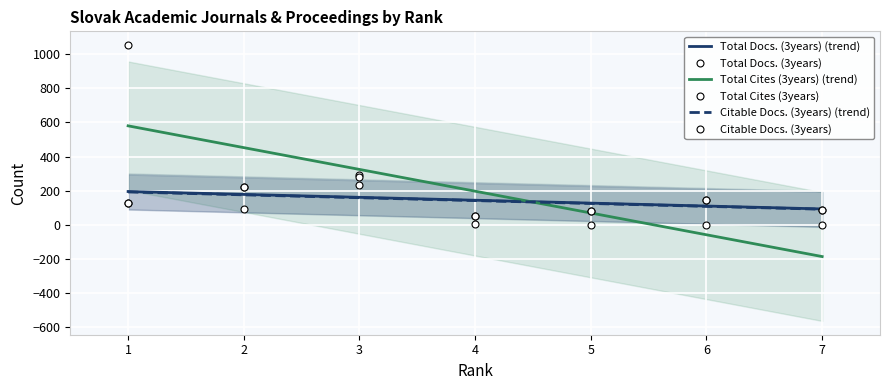

At how many categories does at least one series exceed 896?

1